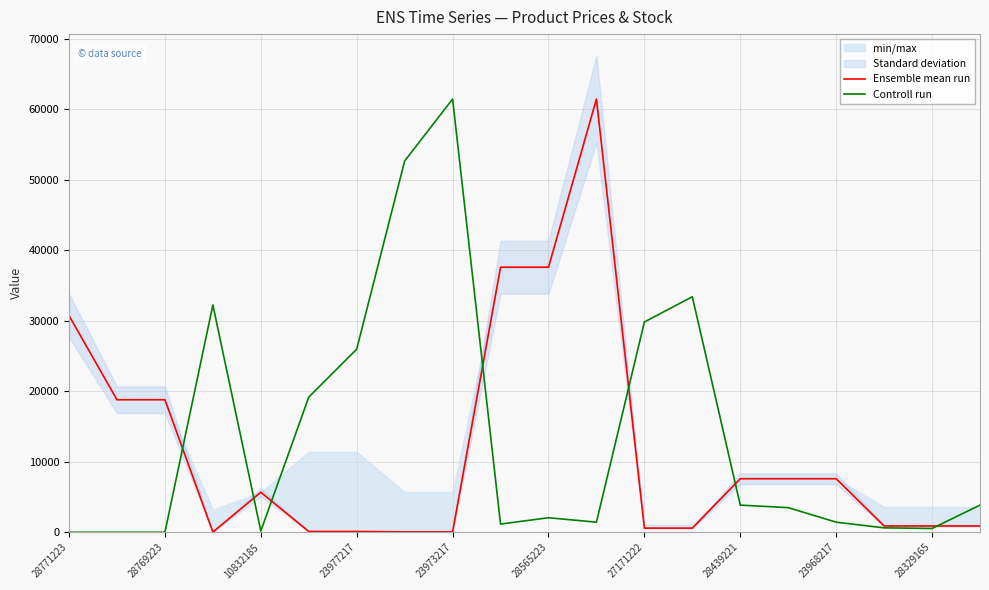

What is the highest value of the Controll run series?

61434.3